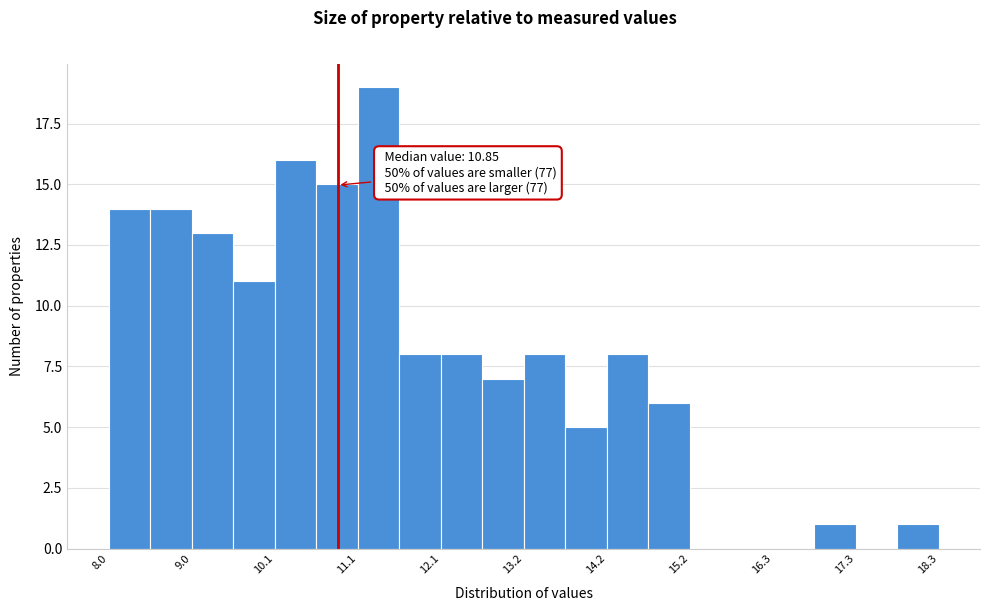

Around what value on the x-axis is the tallest bar? Give the approximate position of its centre, as read against the axis.

11.4